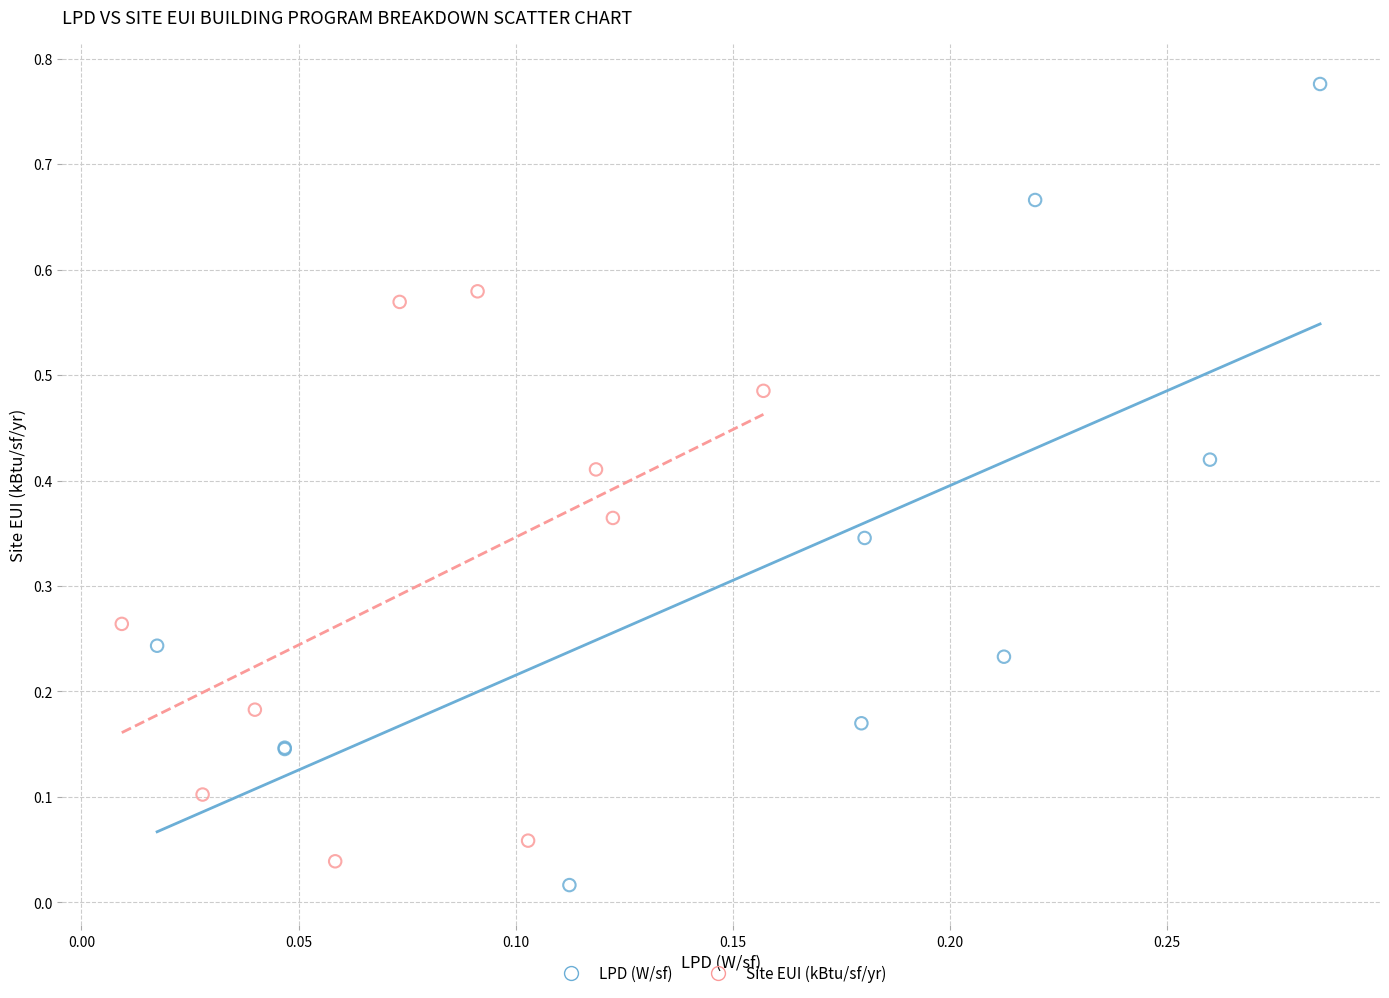

Which series reaches the maximum Y coordinate?

LPD (W/sf)